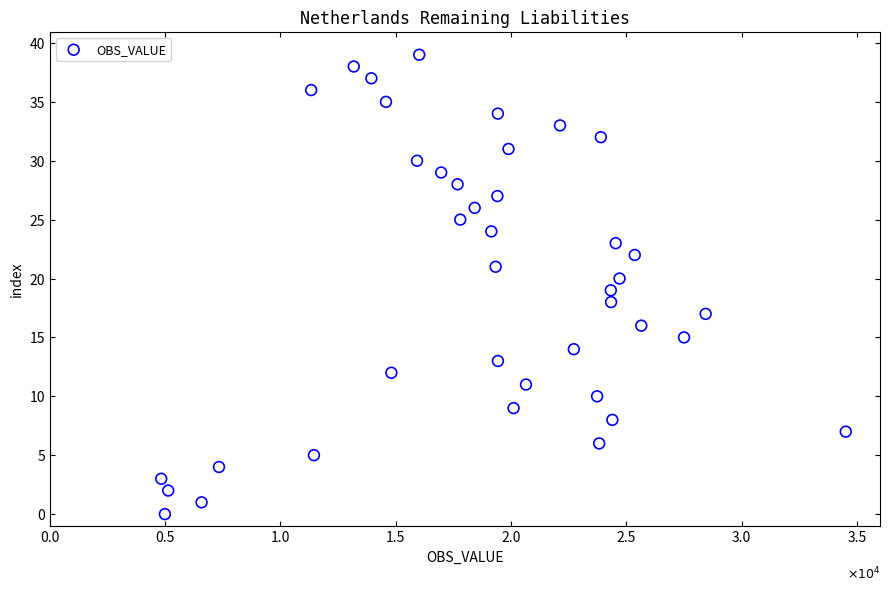

What is the range of X values (max minus min)?

29688